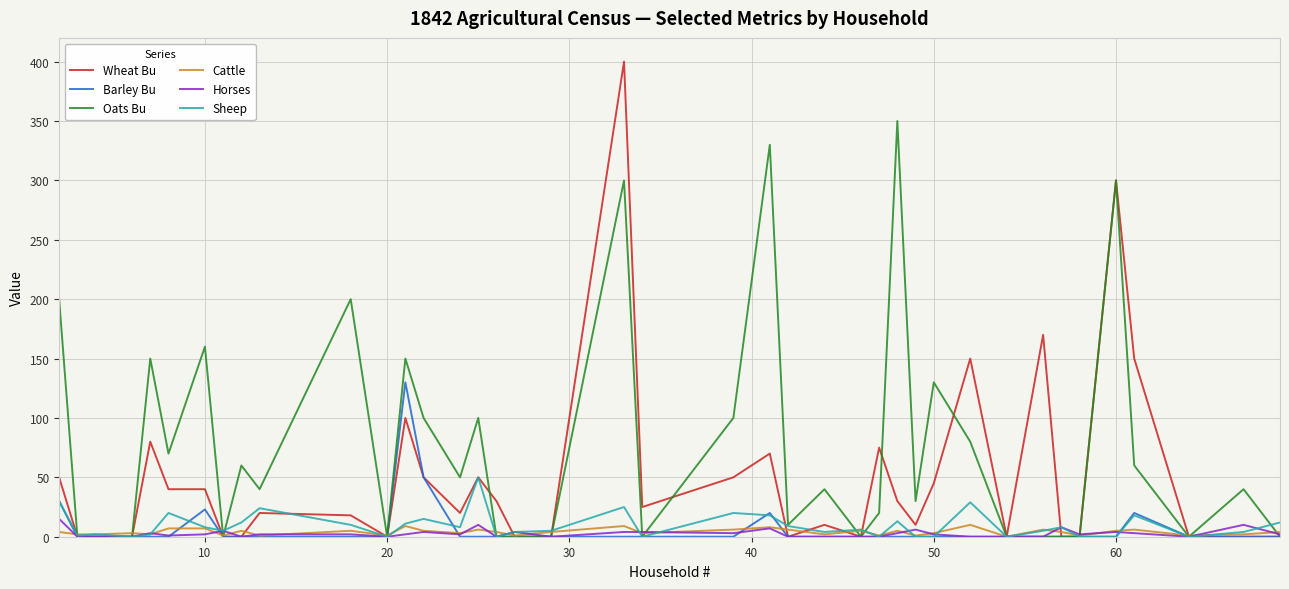

What is the highest value of the Cattle series?

10